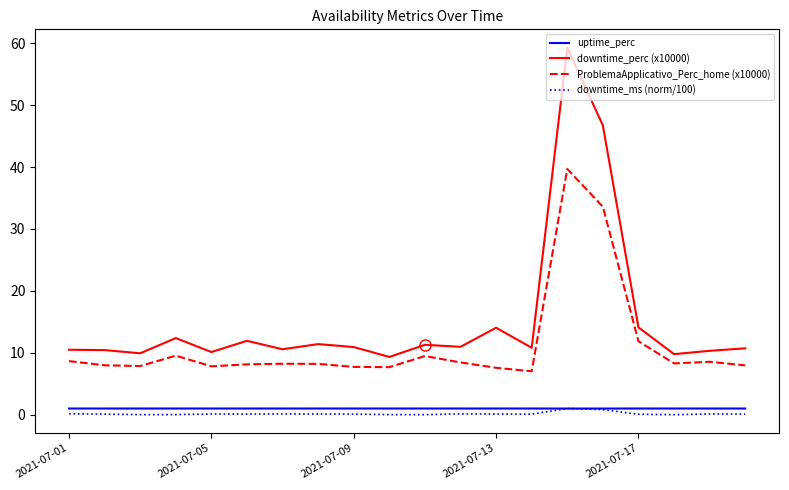

True or false: ProblemaApplicativo_Perc_home (x10000) and uptime_perc intersect in this chart.

False